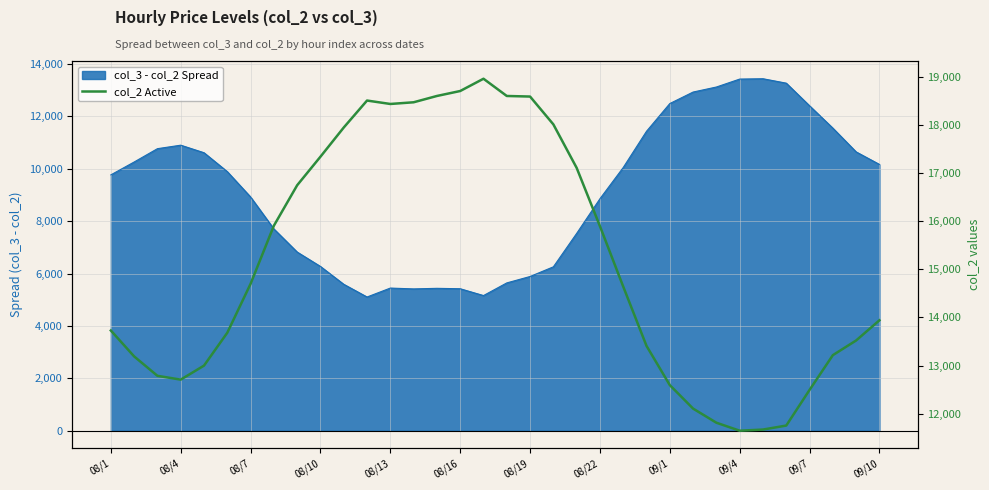

What is the sum of the values at 08/22 and 16?

34862